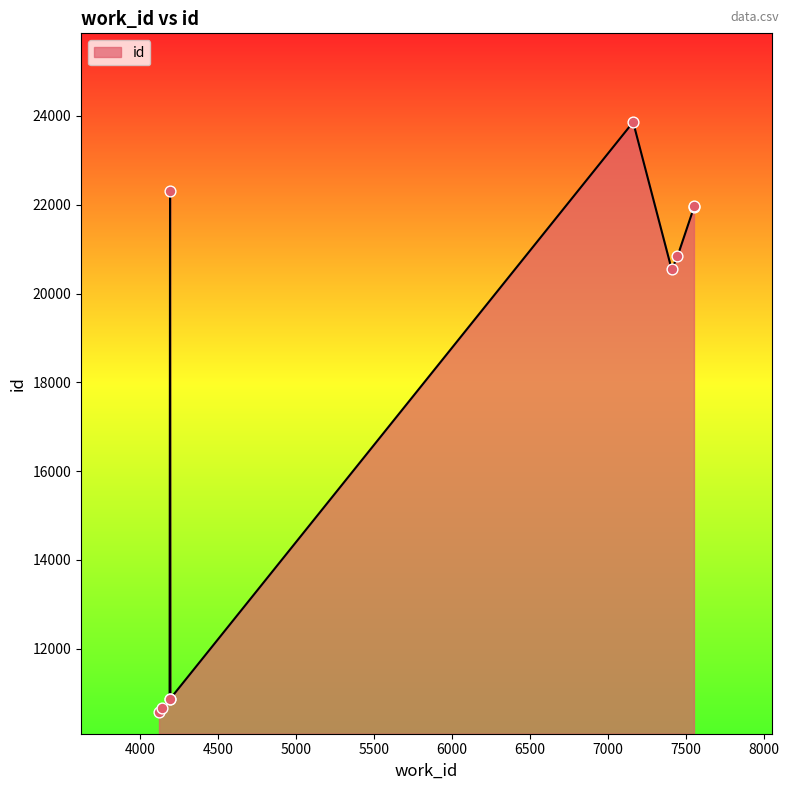

What is the change in value from 4122 to 7447?

+10250